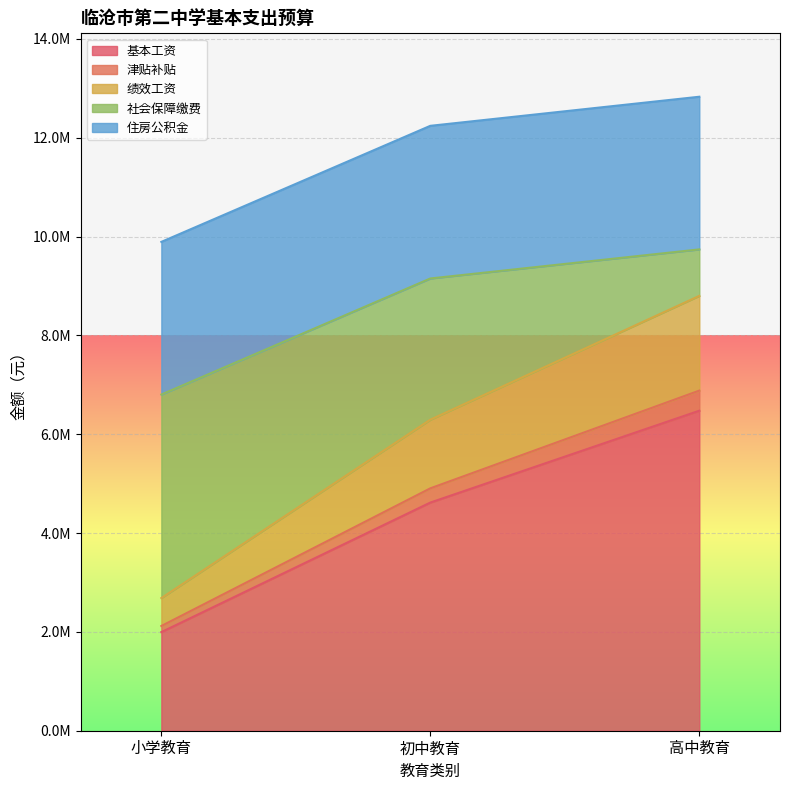

Is the value of 绩效工资 at 小学教育 greater than the value of 基本工资 at 初中教育?

No